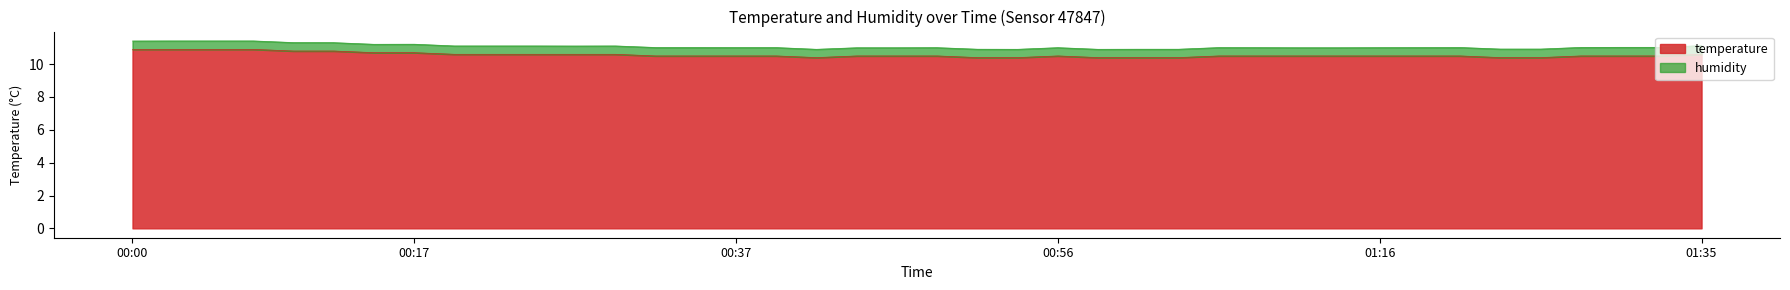

What is the sum of all values?

422.4